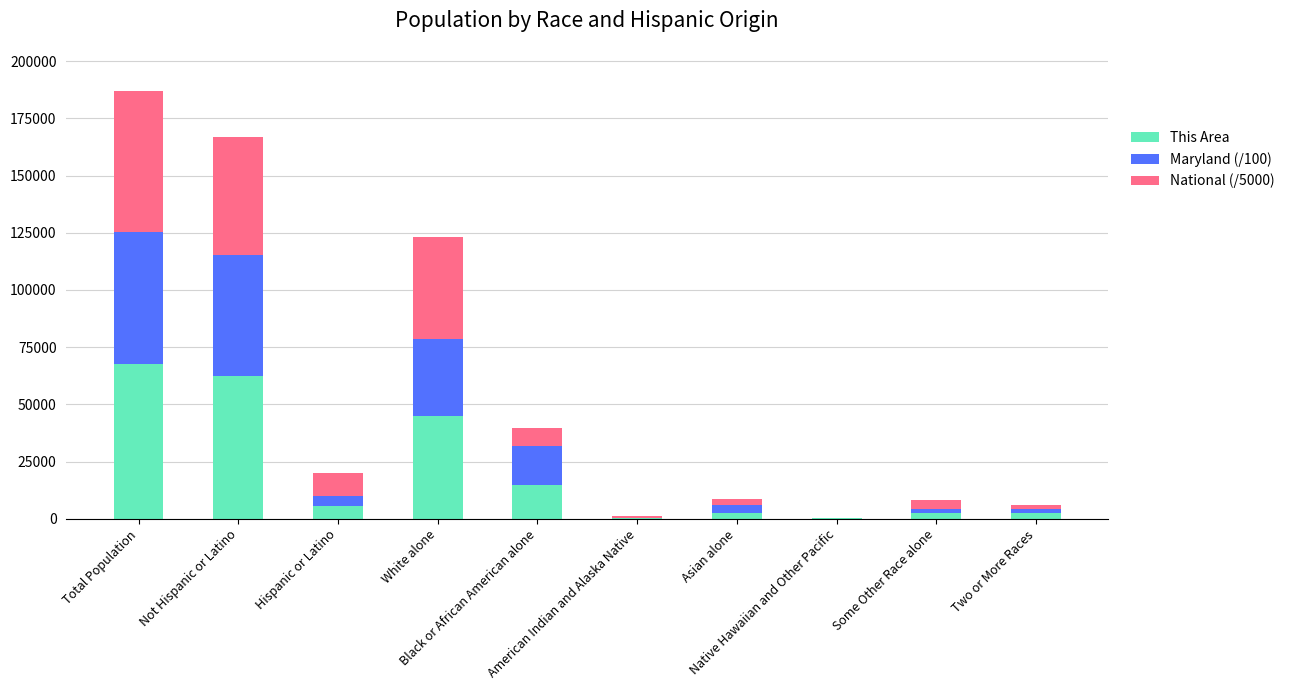

What is the highest value of the This Area series?

67639.0